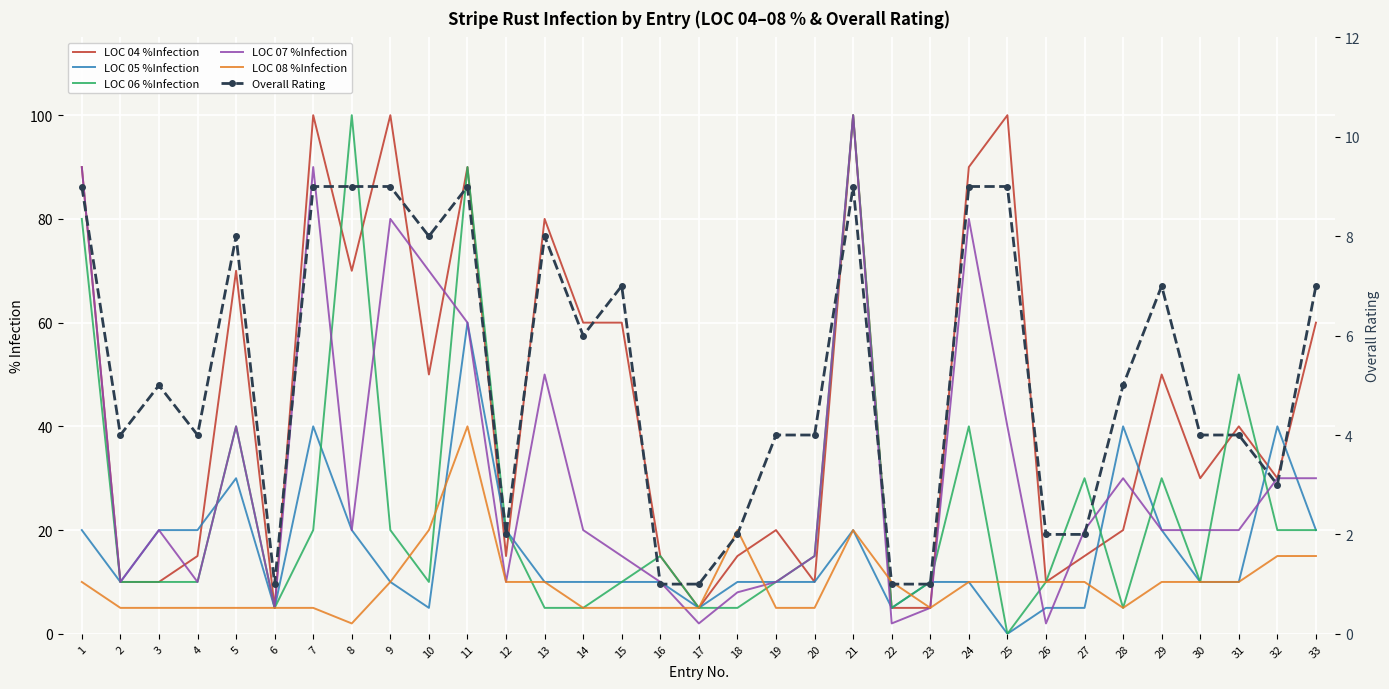

What is the value of the LOC 08 %Infection point at the 33rd from the left?

15